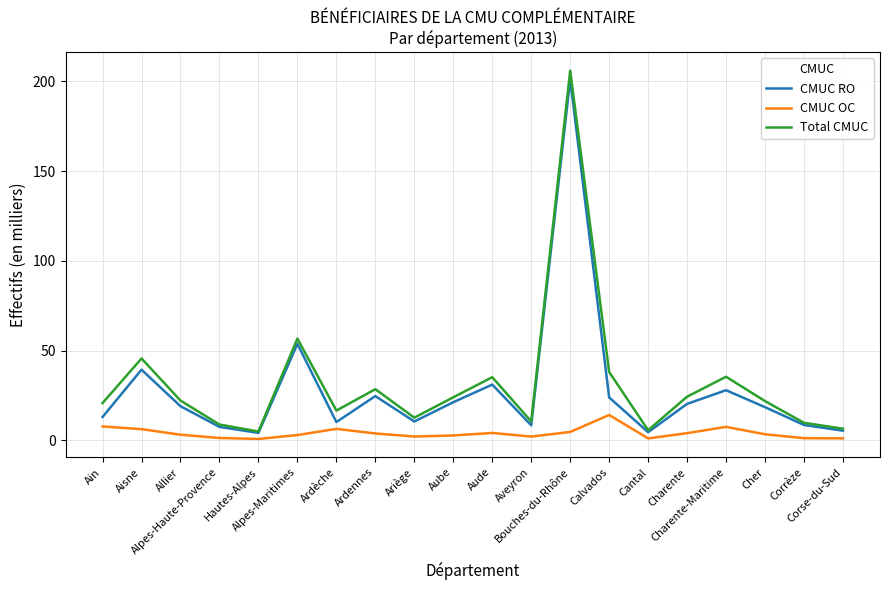

Which series has the widest spread of values?

Total CMUC